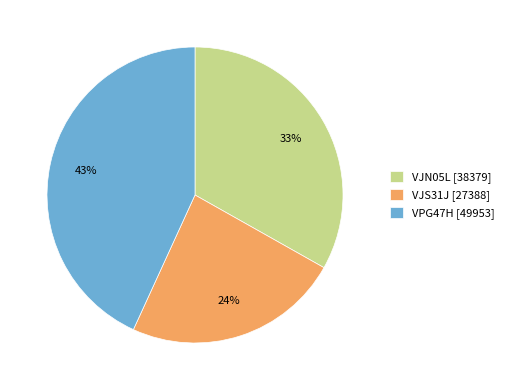

How many segments does this pie chart have?

3